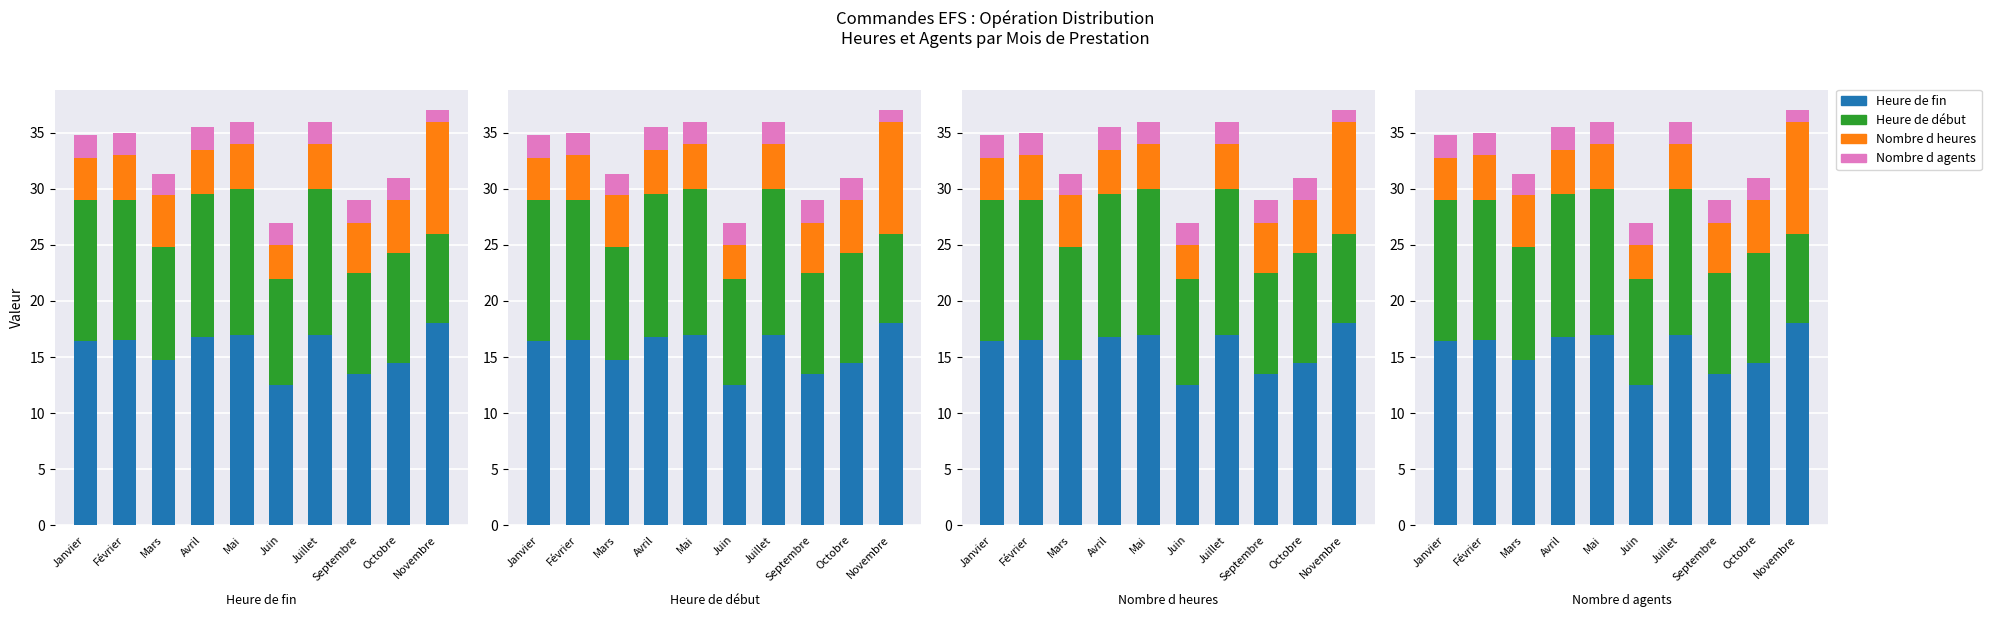

What is the maximum value for Nombre d heures?

10.0